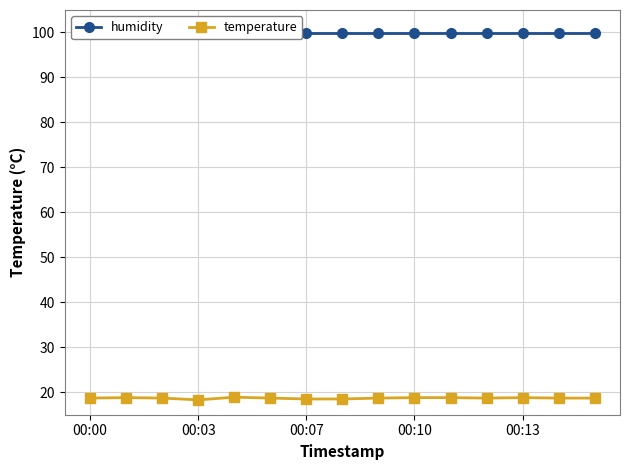

True or false: humidity has a value of 99.9 at 5.

True